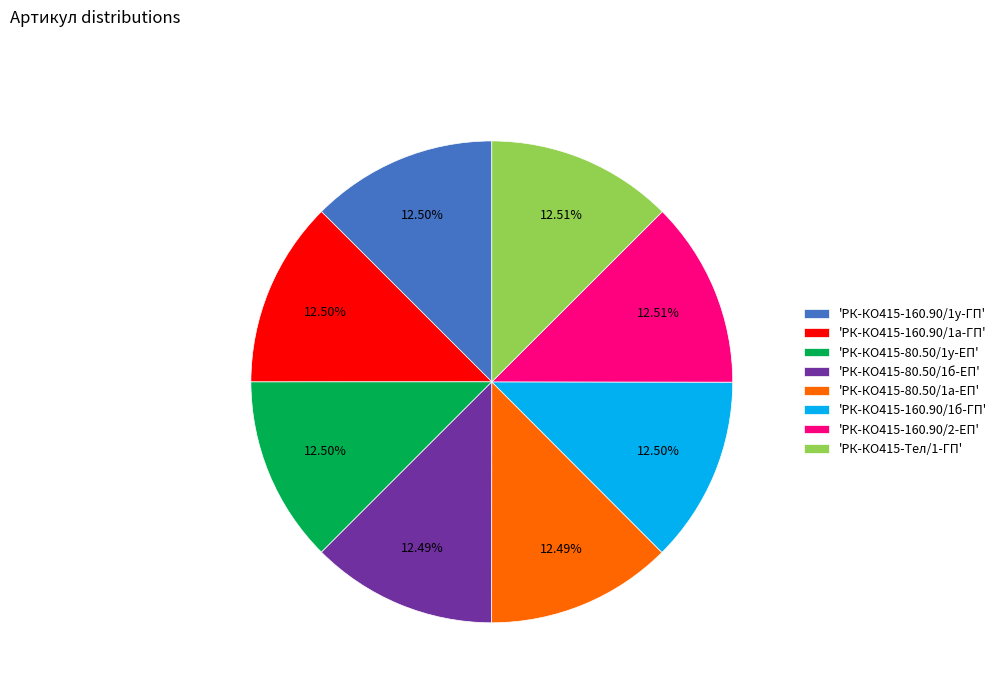

Approximately how many times larger is the value at 'РК-КО415-160.90/1а-ГП' compared to 'РК-КО415-160.90/1у-ГП'?

1.0